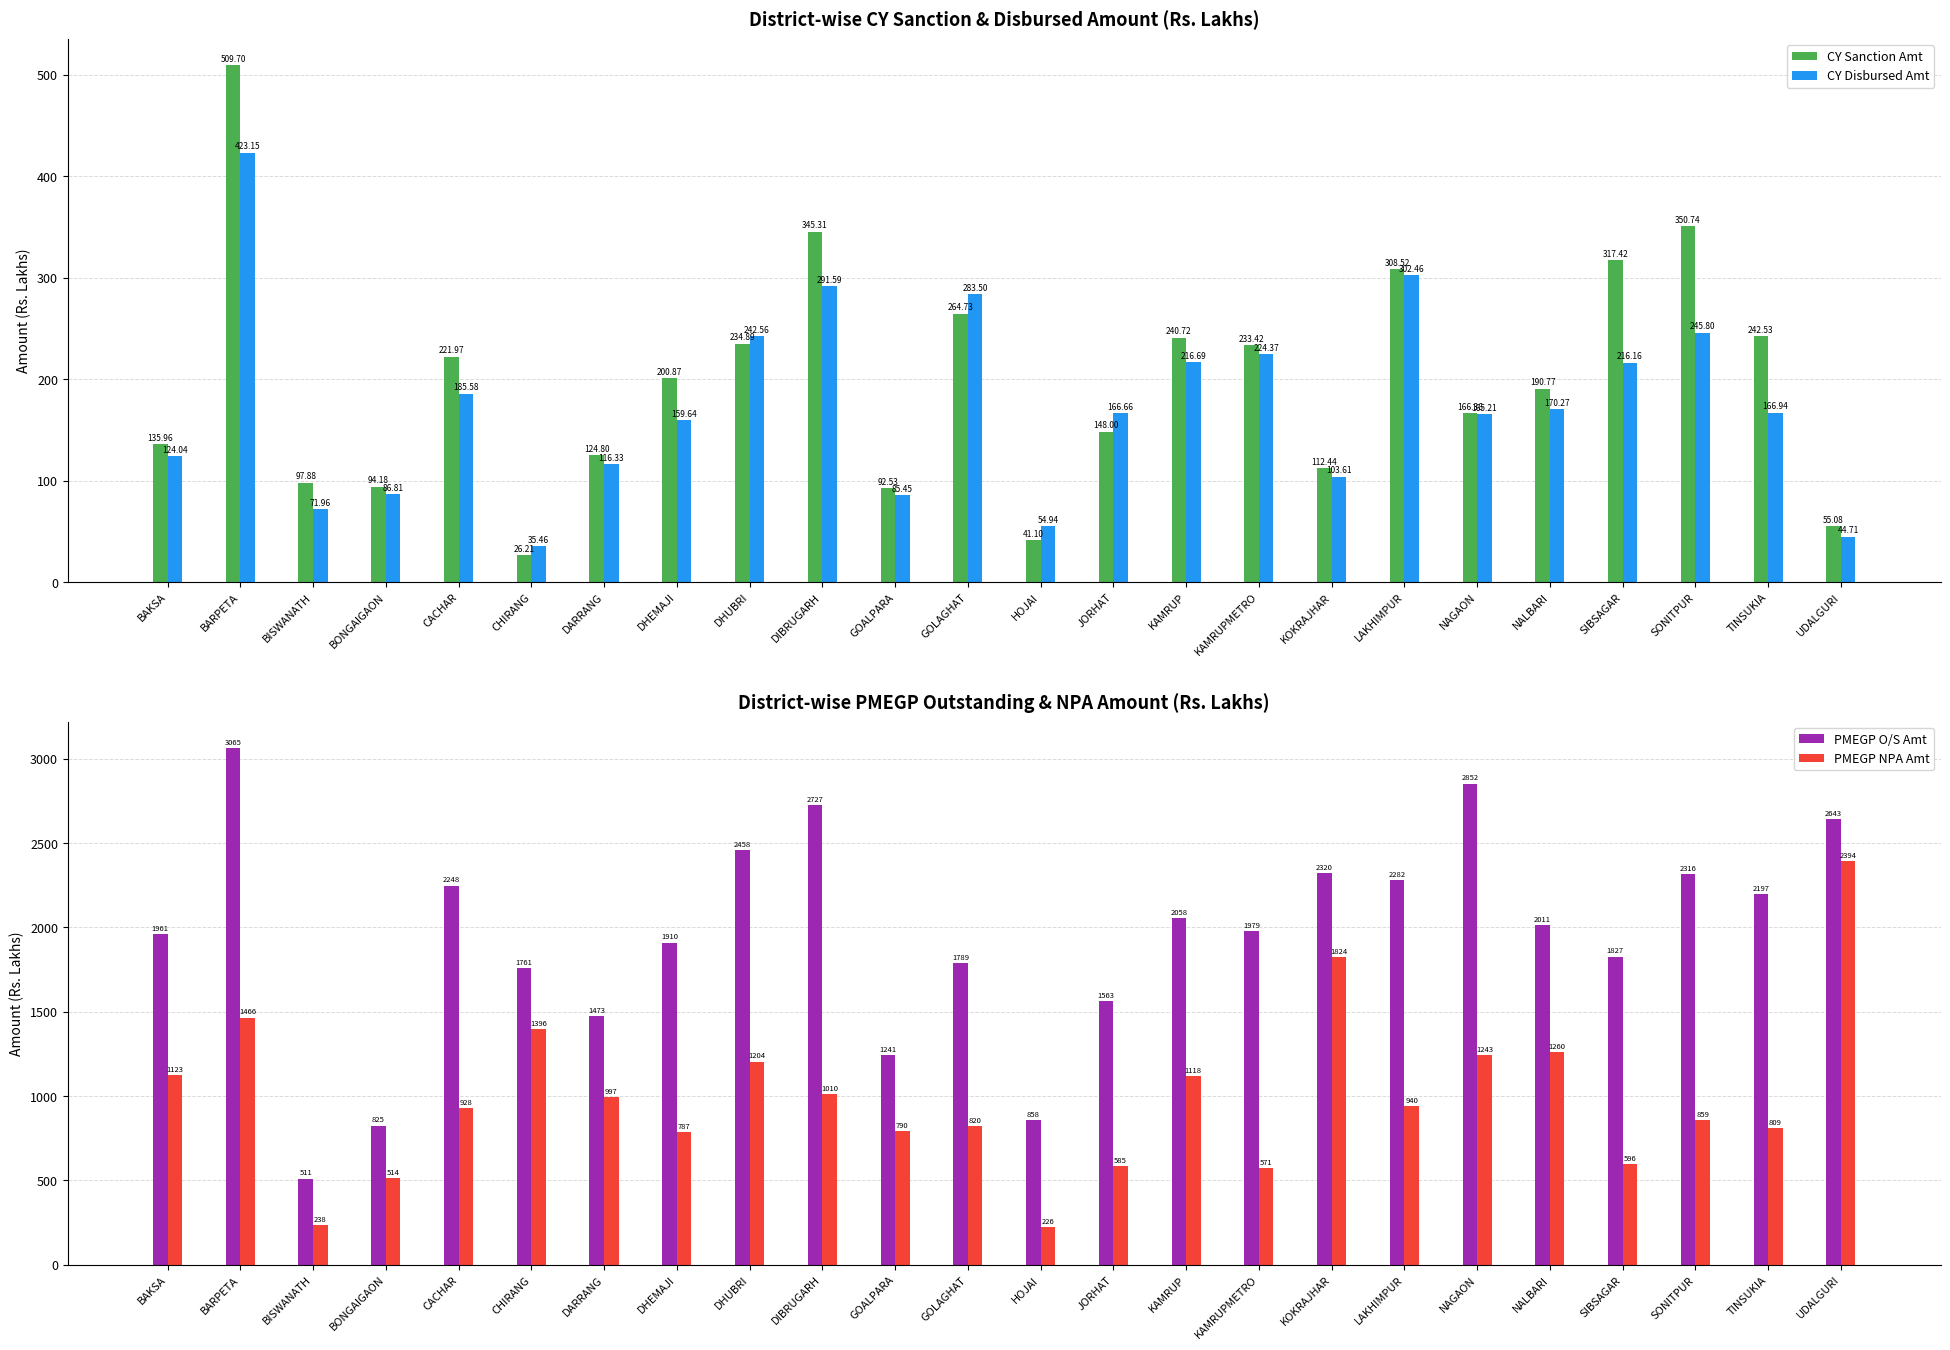

How many data points does each series have?

24